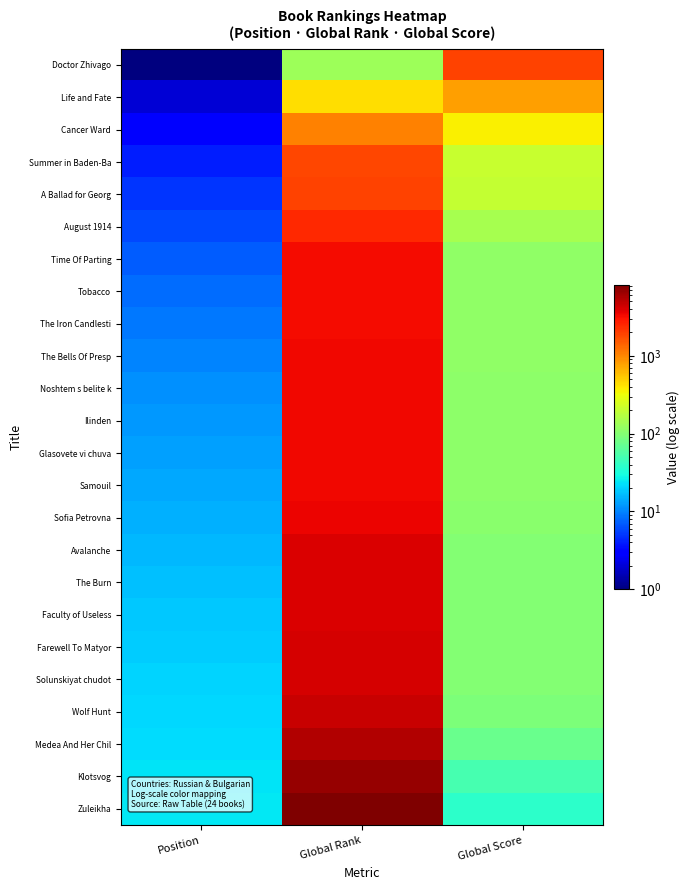

Reading left to right, extract all data points from this chart.

Doctor Zhivago: Position=1	Global Rank=130	Global Score=1890
Life and Fate: Position=2	Global Rank=439	Global Score=780
Cancer Ward: Position=3	Global Rank=1046	Global Score=363
Summer in Baden-Ba: Position=4	Global Rank=1846	Global Score=208
A Ballad for Georg: Position=5	Global Rank=1904	Global Score=202
August 1914: Position=6	Global Rank=2415	Global Score=147
Time Of Parting: Position=7	Global Rank=3228	Global Score=116
Tobacco: Position=8	Global Rank=3234	Global Score=116
The Iron Candlesti: Position=9	Global Rank=3237	Global Score=116
The Bells Of Presp: Position=10	Global Rank=3358	Global Score=114
Noshtem s belite k: Position=11	Global Rank=3372	Global Score=112
Ilinden: Position=12	Global Rank=3387	Global Score=112
Glasovete vi chuva: Position=13	Global Rank=3391	Global Score=111
Samouil: Position=14	Global Rank=3400	Global Score=111
Sofia Petrovna: Position=15	Global Rank=3470	Global Score=108
Avalanche: Position=16	Global Rank=4053	Global Score=100
The Burn: Position=17	Global Rank=4054	Global Score=100
Faculty of Useless: Position=18	Global Rank=4079	Global Score=100
Farewell To Matyor: Position=19	Global Rank=4095	Global Score=99
Solunskiyat chudot: Position=20	Global Rank=4105	Global Score=99
Wolf Hunt: Position=21	Global Rank=4551	Global Score=92
Medea And Her Chil: Position=22	Global Rank=5483	Global Score=74
Klotsvog: Position=23	Global Rank=6877	Global Score=50
Zuleikha: Position=24	Global Rank=8255	Global Score=39